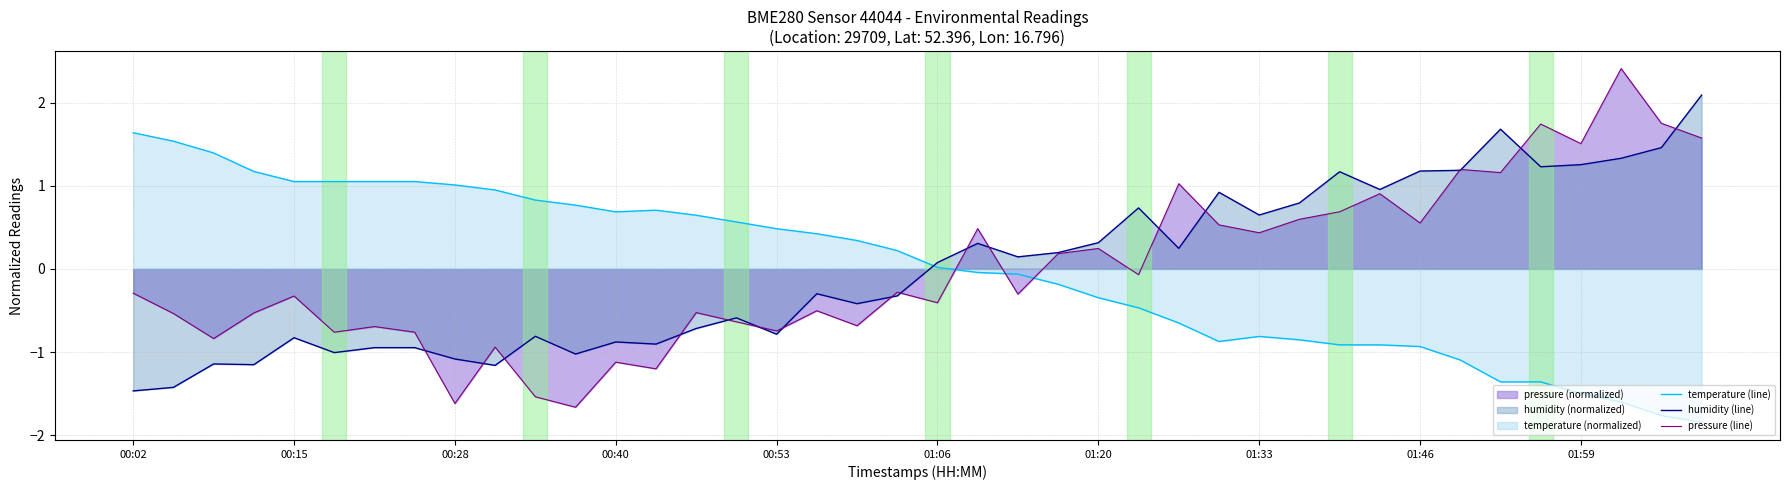

Which category has the highest value in the temperature (line) series?

00:02